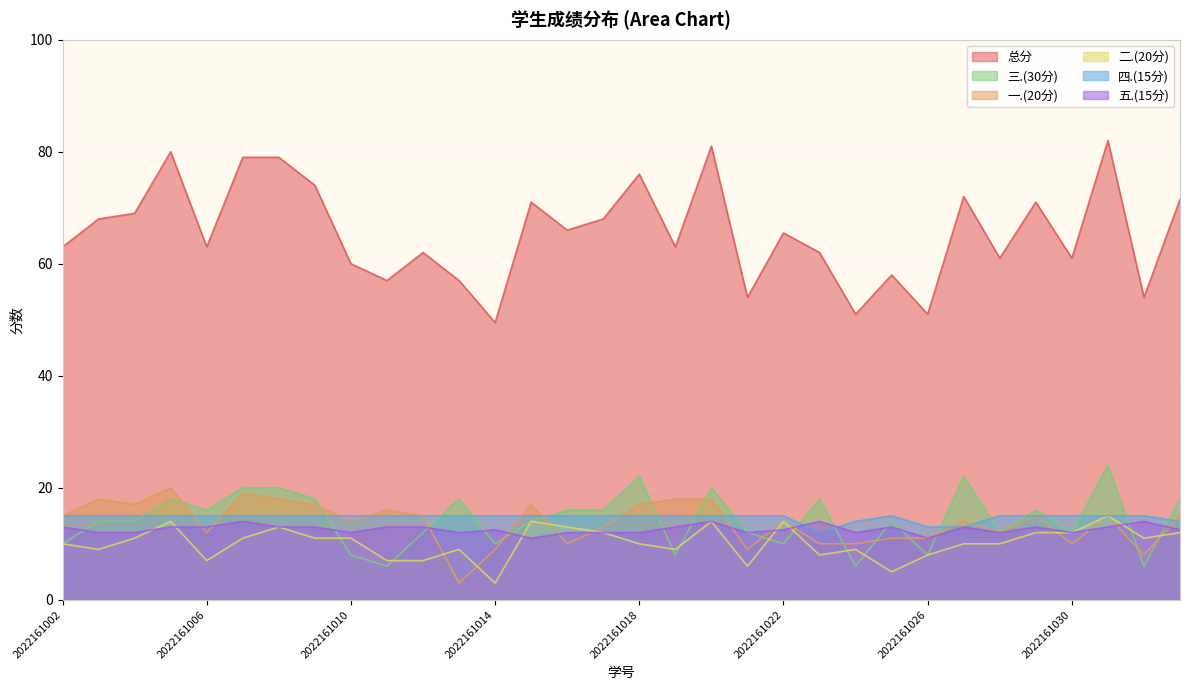

Is it true that 一.(20分) equals 25.7 at 2022161004?

False